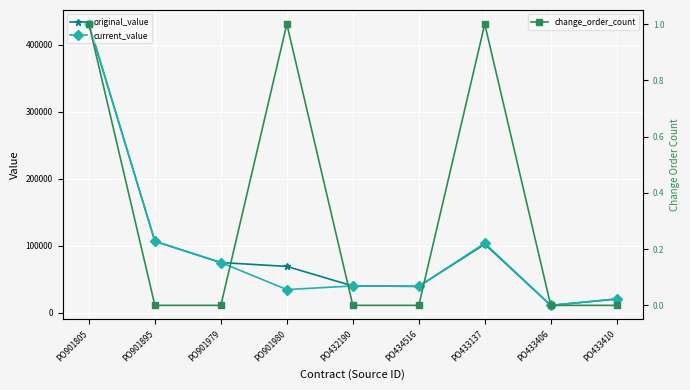

Reading left to right, list all the values displayed in this chart.

original_value: 430843.0	106597.0	74914.0	69110.0	39946.0	39387.0	102312.0	11002.0	20475.3
current_value: 430843.0	106597.0	74914.0	34555.0	39946.0	39387.0	103752.0	11002.0	20475.3
change_order_count: 1.0	0.0	0.0	1.0	0.0	0.0	1.0	0.0	0.0